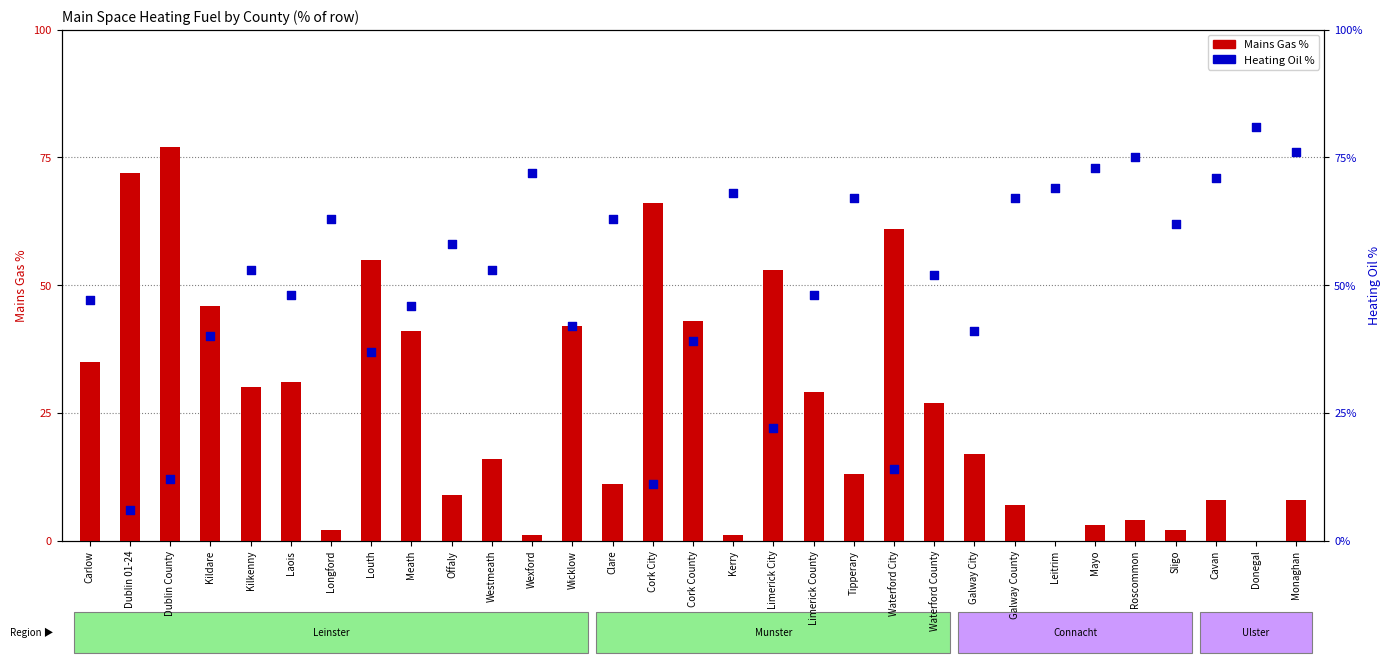

Which series has the largest Y range (max minus min)?

Mains Gas